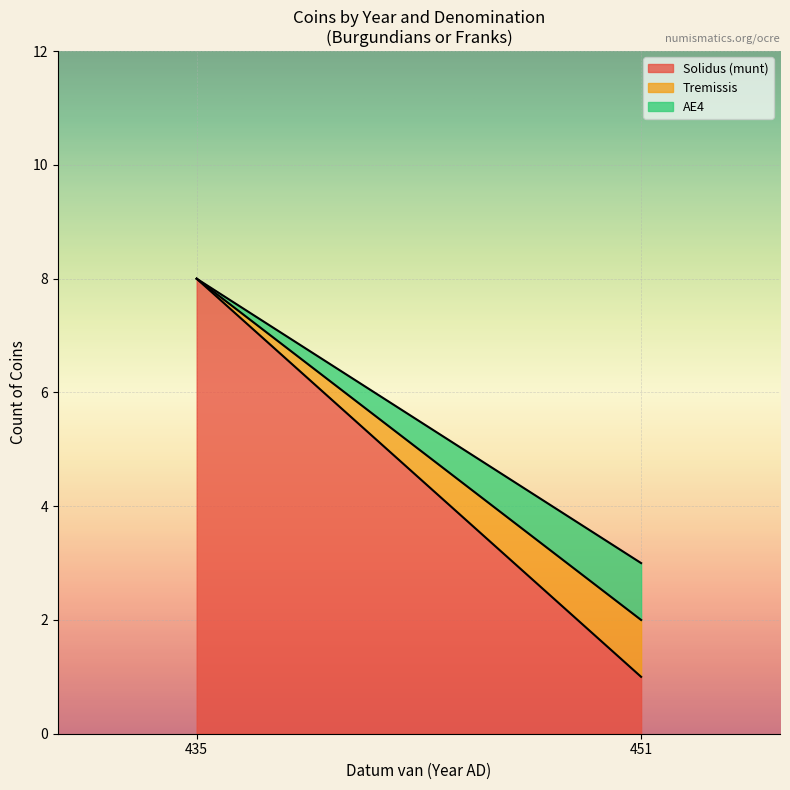

True or false: Datum tot has more than 2 points higher than both neighbors.

False